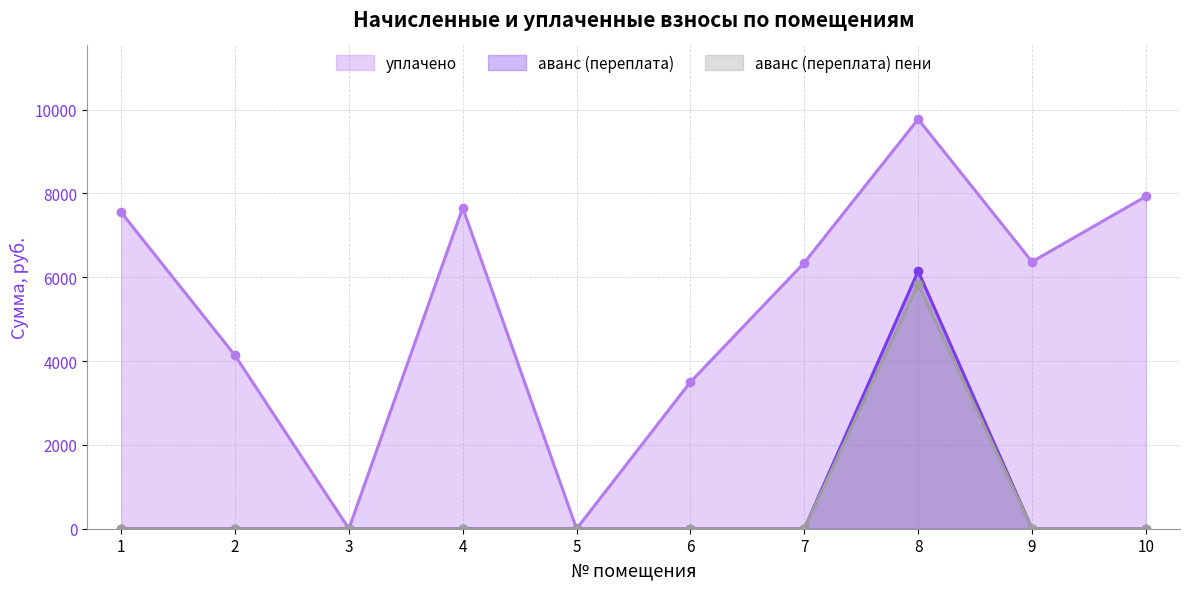

How many values in the уплачено series are below 6368?

5